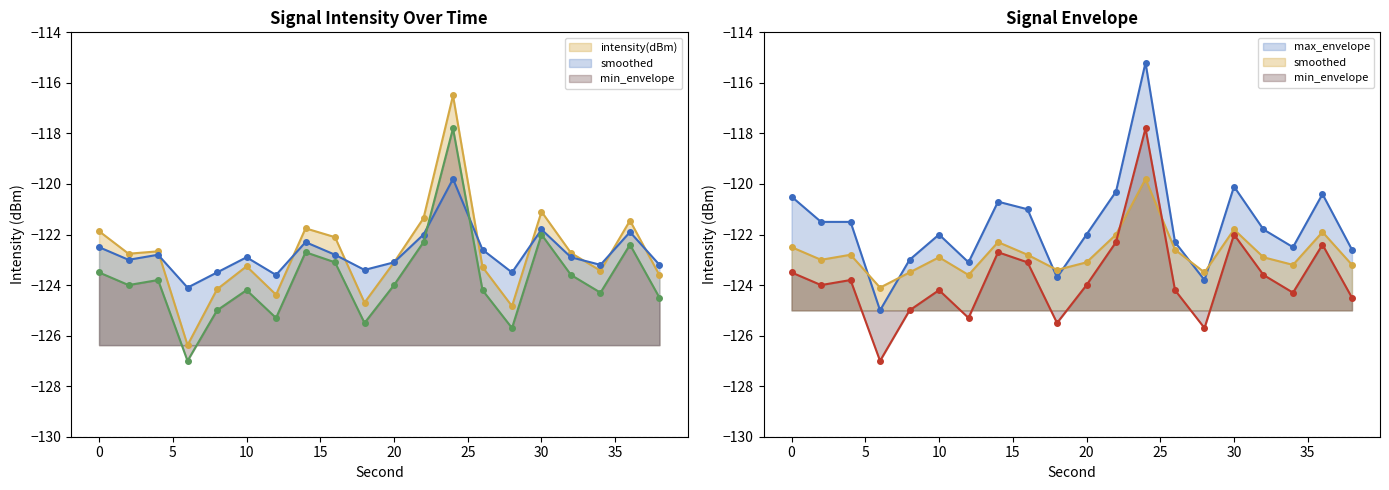

Which series has the largest range (max minus min)?

intensity(dBm)